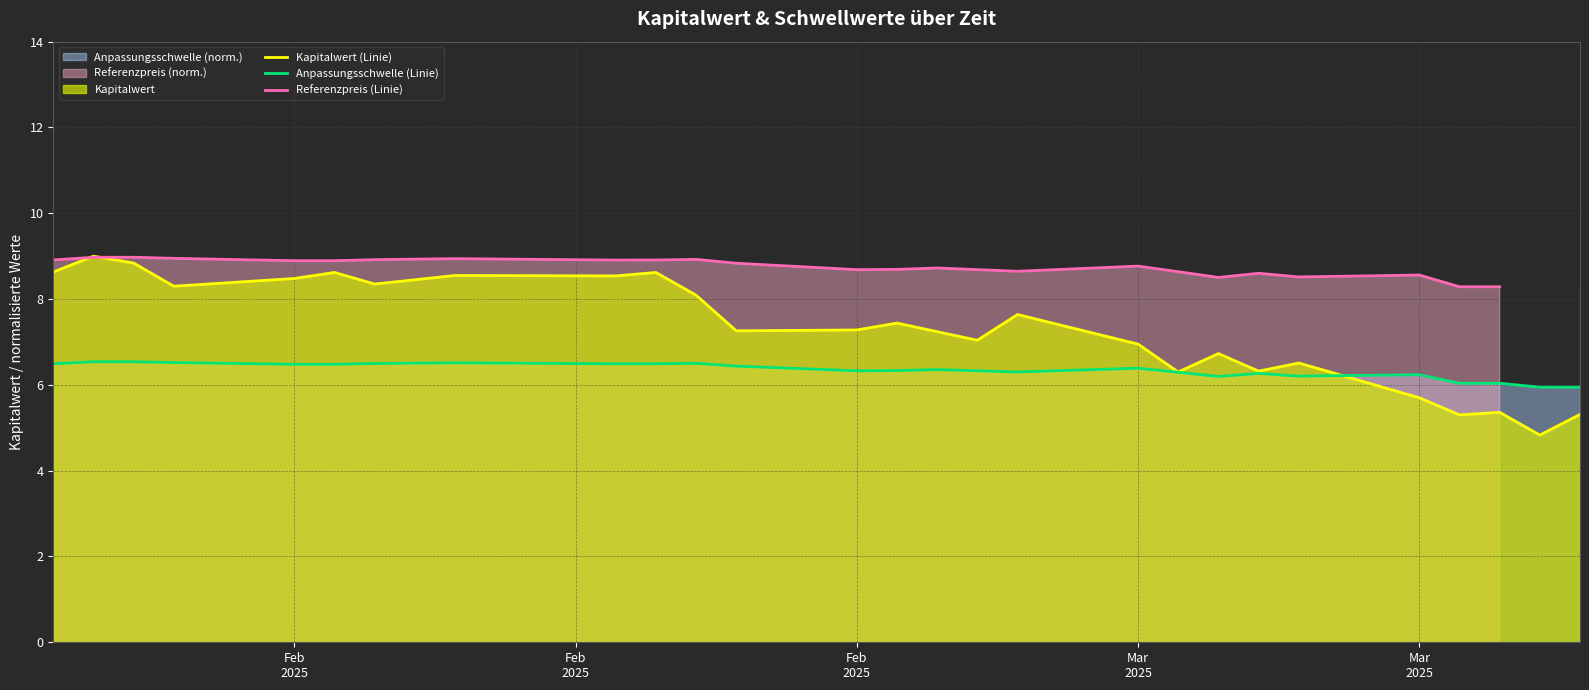

How many interior local valleys does the Kapitalwert (Linie) series have?

9